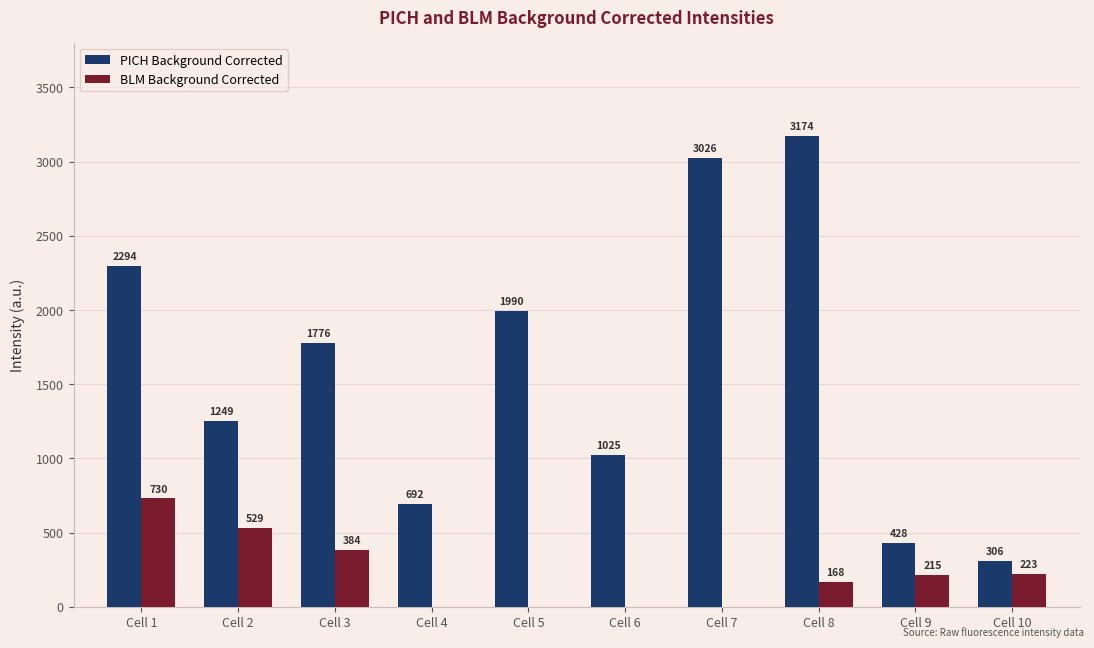

Which category has the highest value in the PICH Background Corrected series?

Cell 8